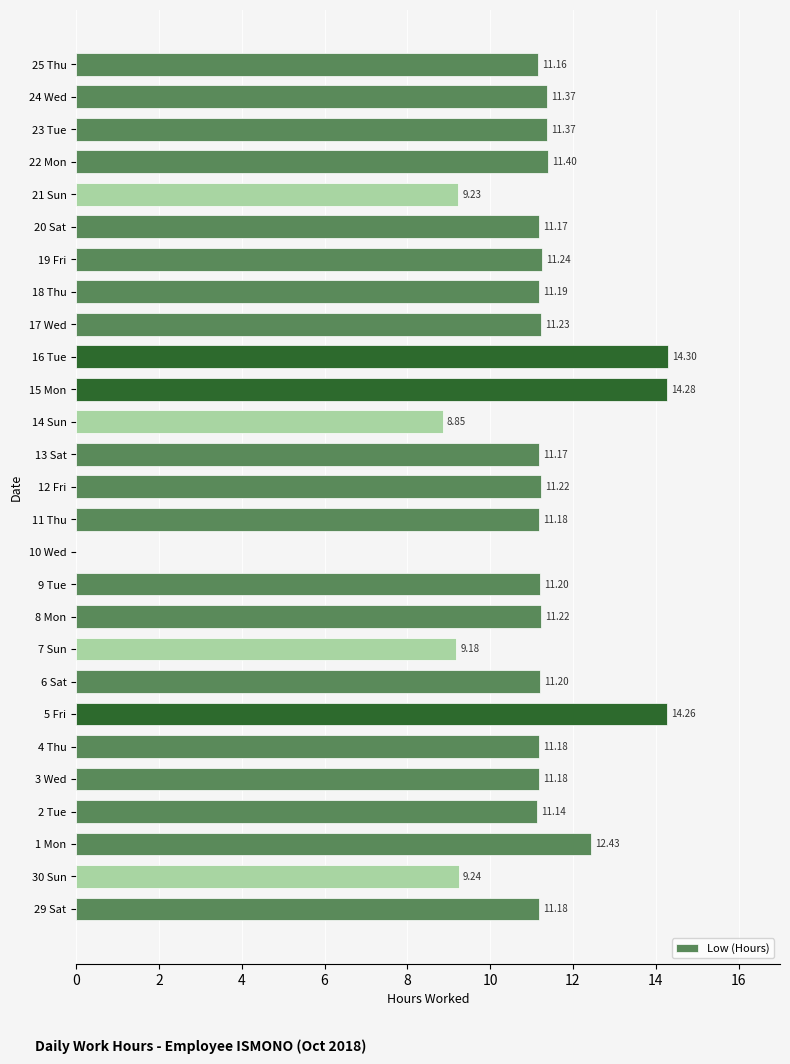

What is the ratio of the value at 4 Thu to the value at 23 Tue?

1.0